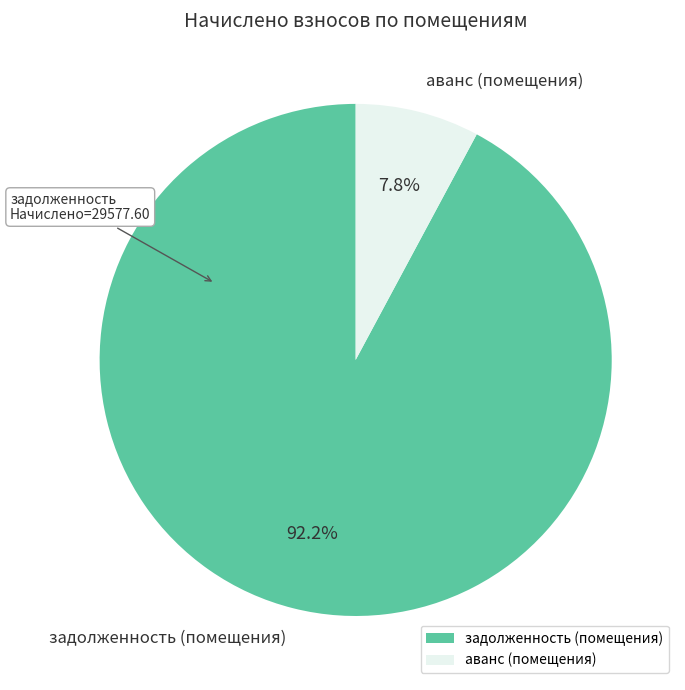

Does аванс (помещения) represent more than half of the total?

No